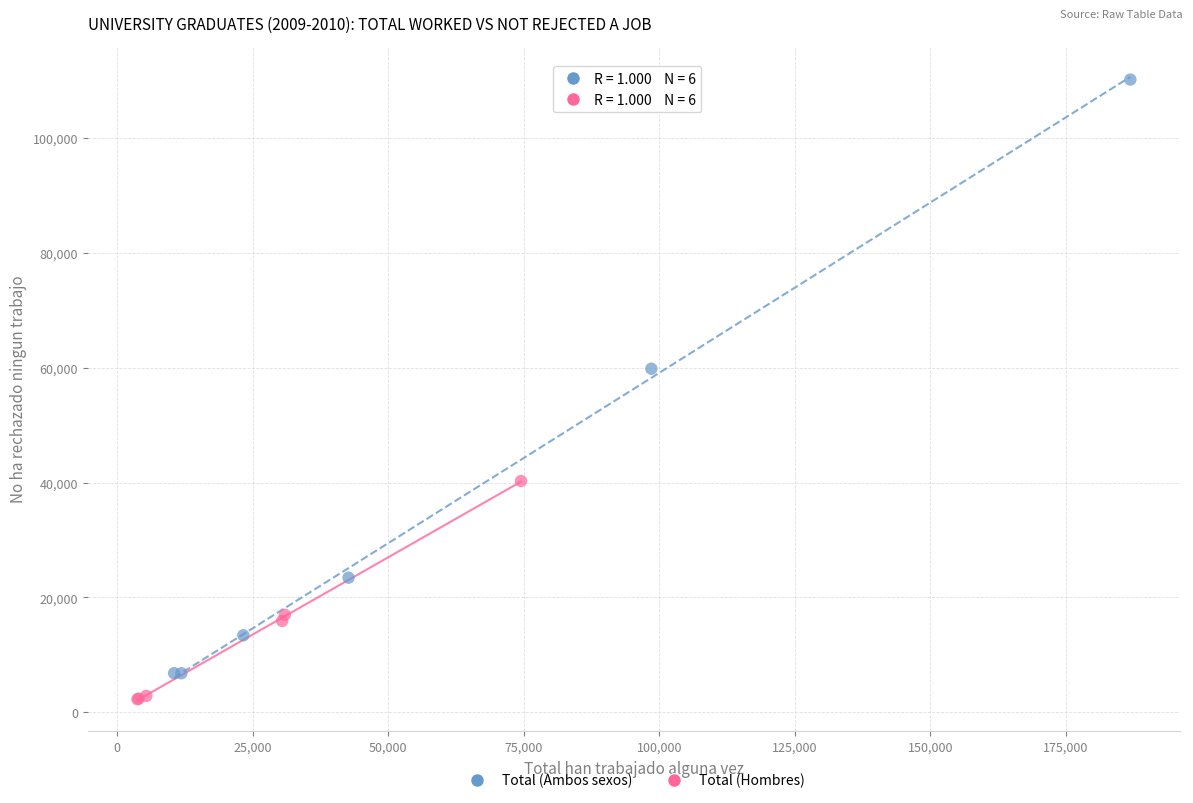

Which series has the largest Y range (max minus min)?

Total (Ambos sexos)